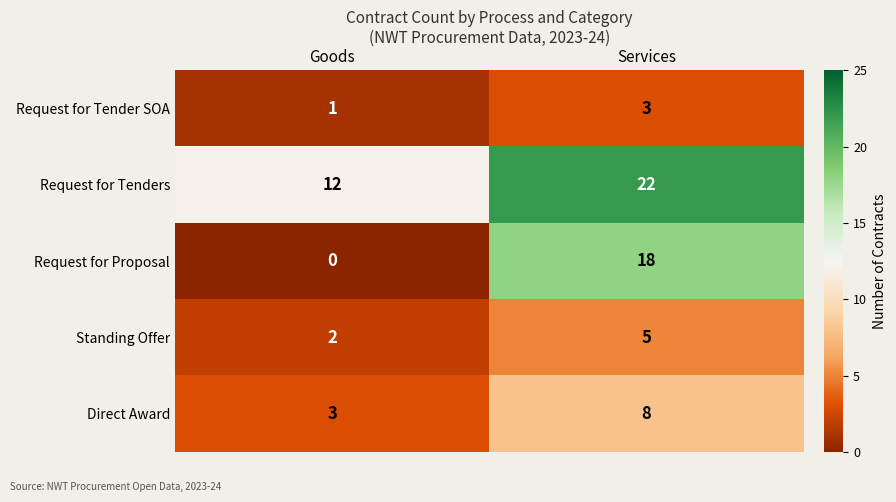

What is the total value across all series at Services?

56